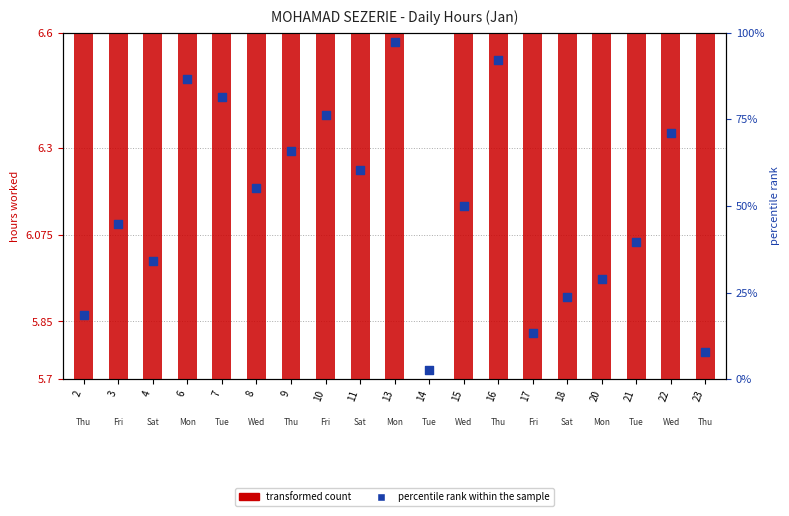

Is the value of transformed count (hours) at 16 greater than the value of percentile rank within the sample at 6?

No